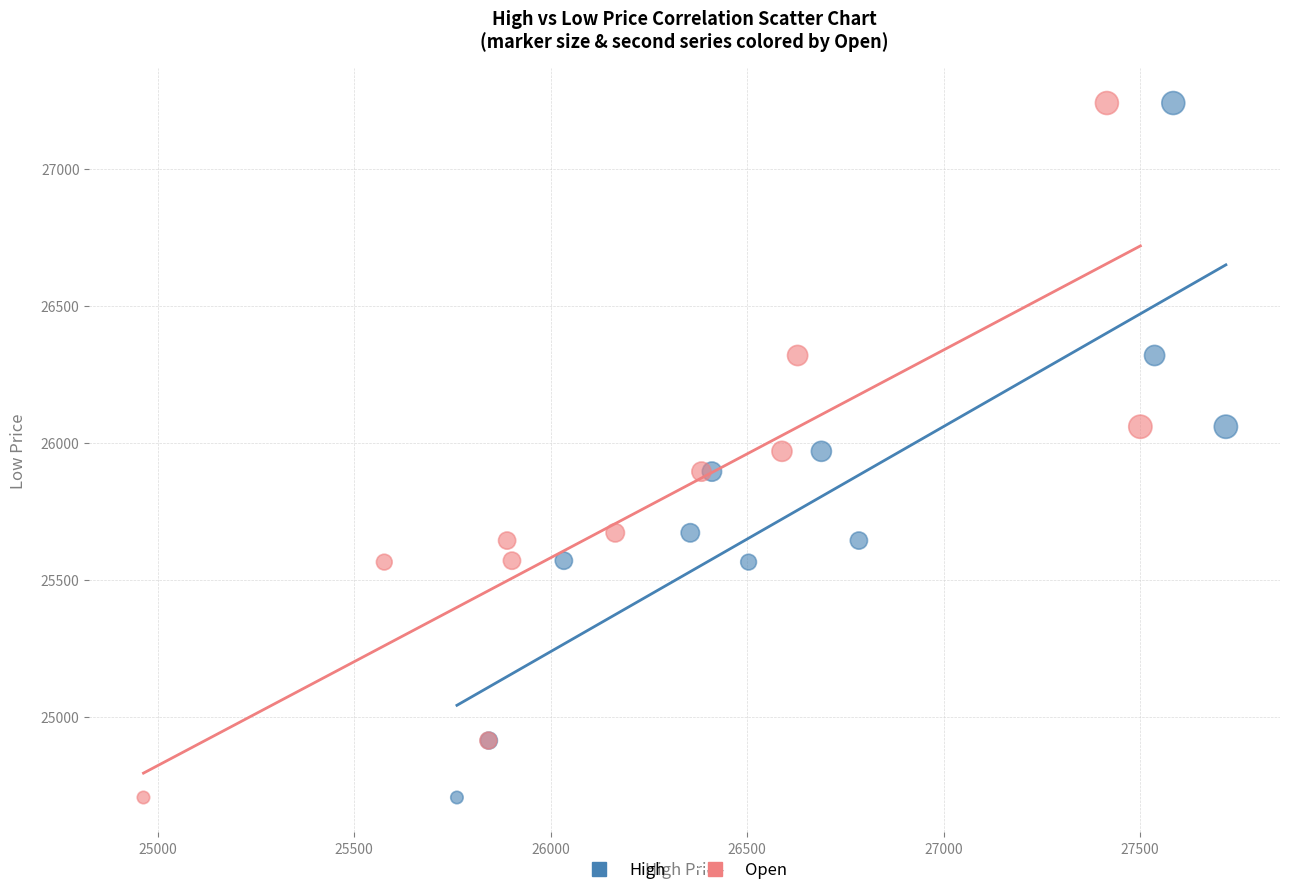

What are all the series names shown in the legend?

High, Open